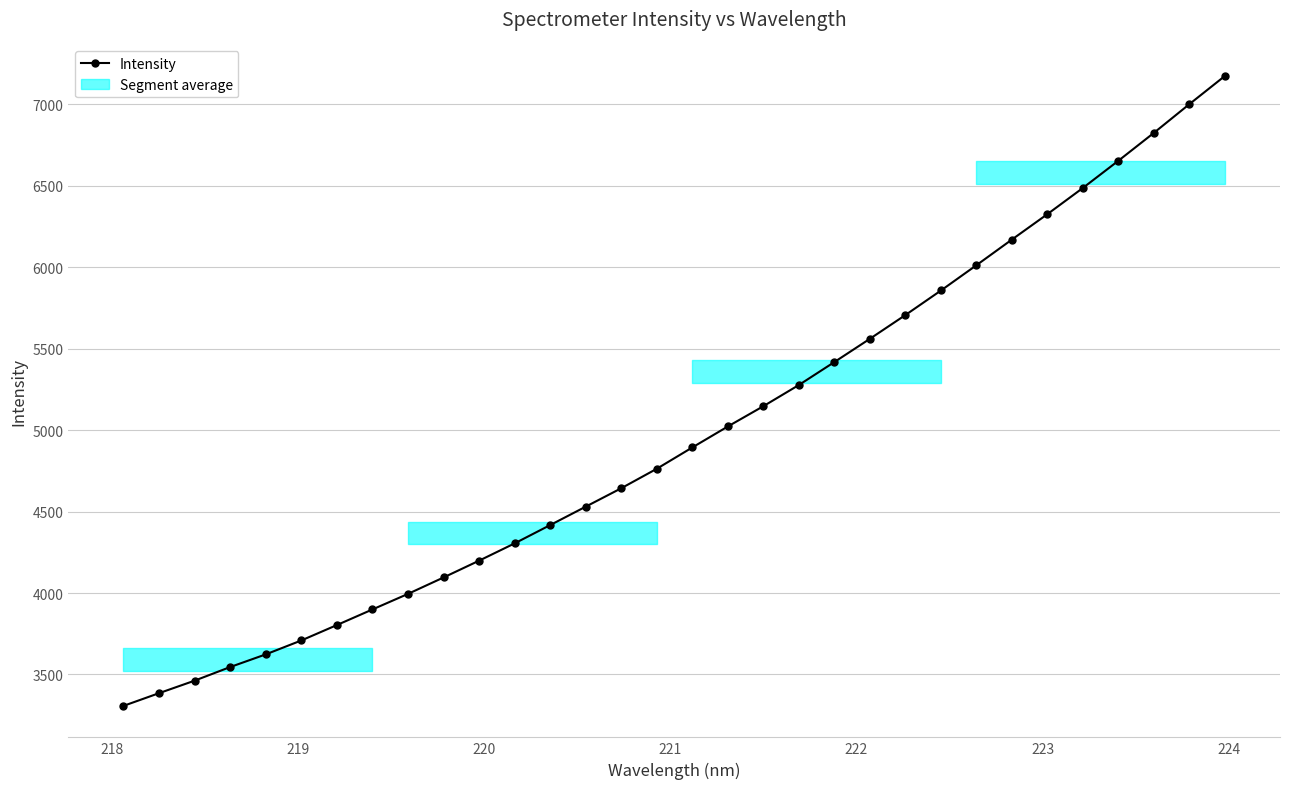

What is the value of the 15th point from the left?

4642.8